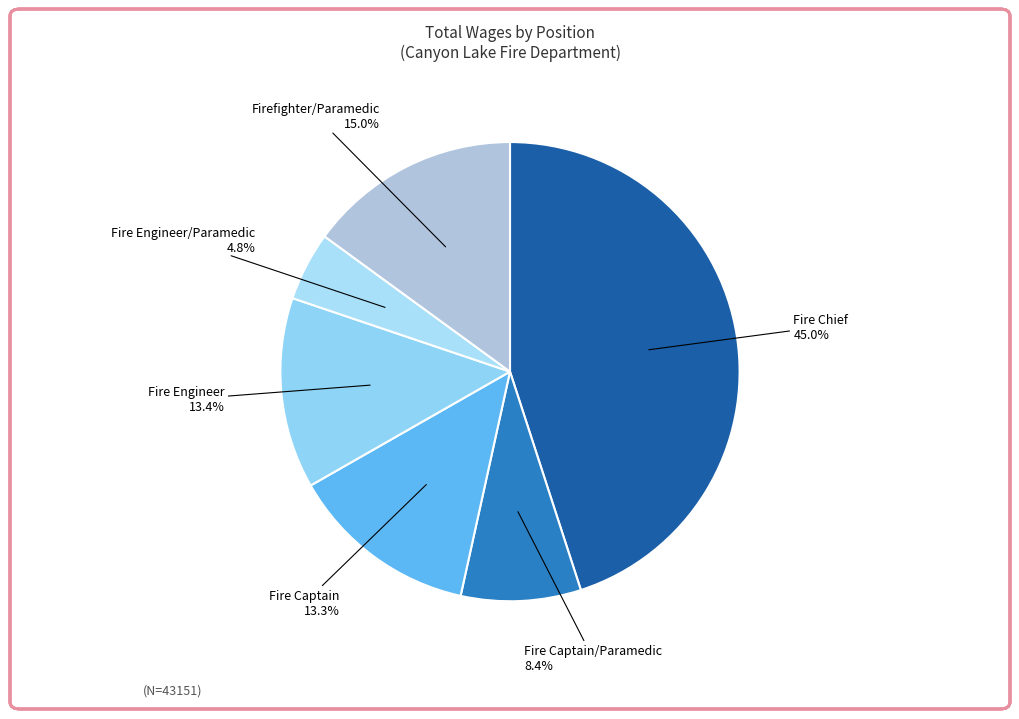

To the nearest percent, what is the difference between the largest and smallest slice percentages?

40%